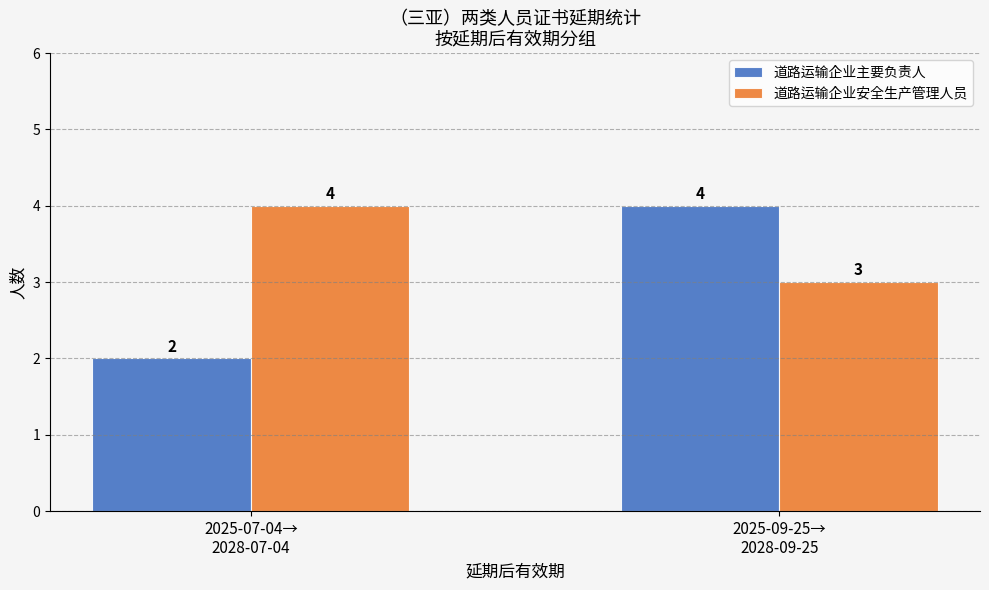

The value of 道路运输企业主要负责人 at 2025-09-25→
2028-09-25 is 3. True or false?

False